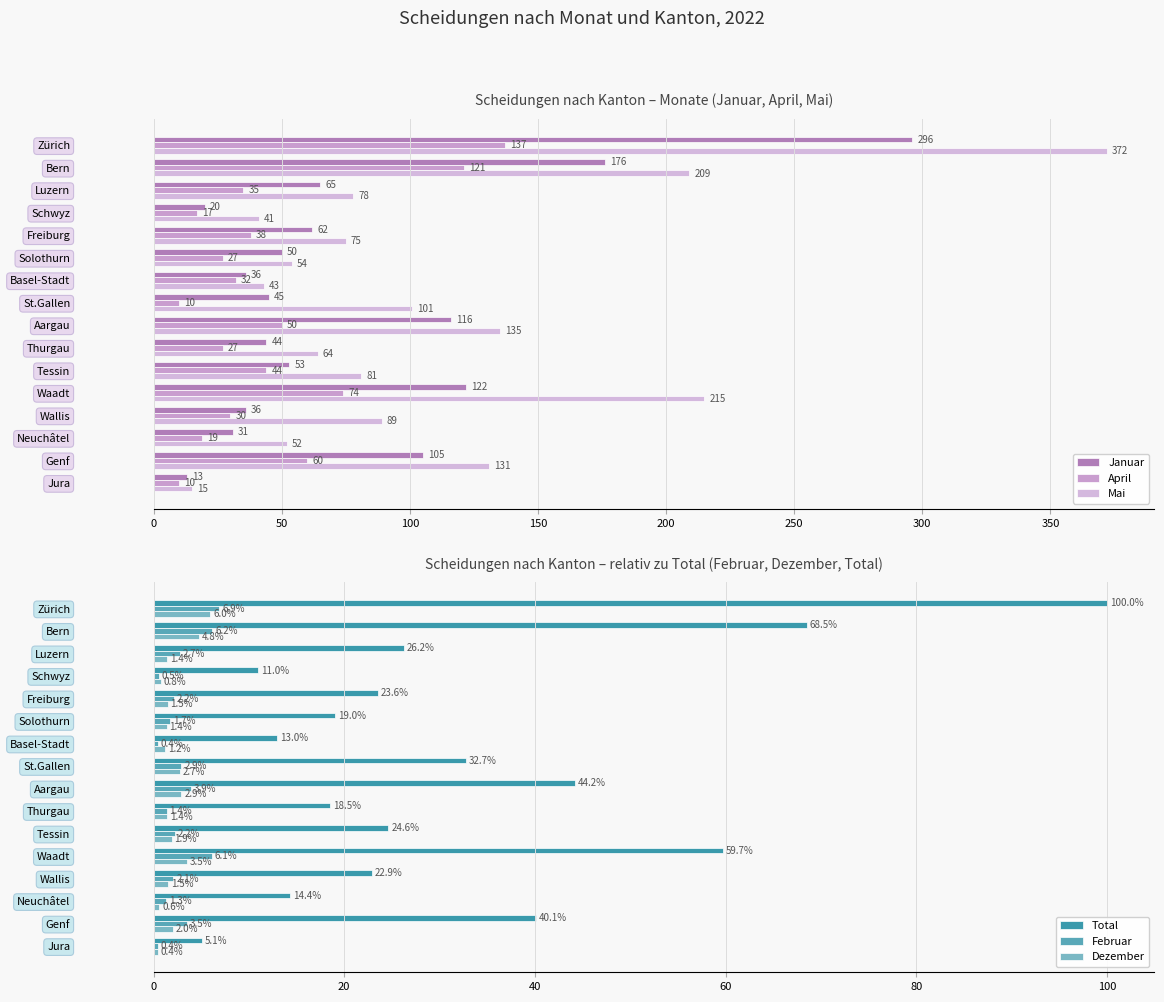

What is the value of the Januar bar at the 1st from the left?

296.0